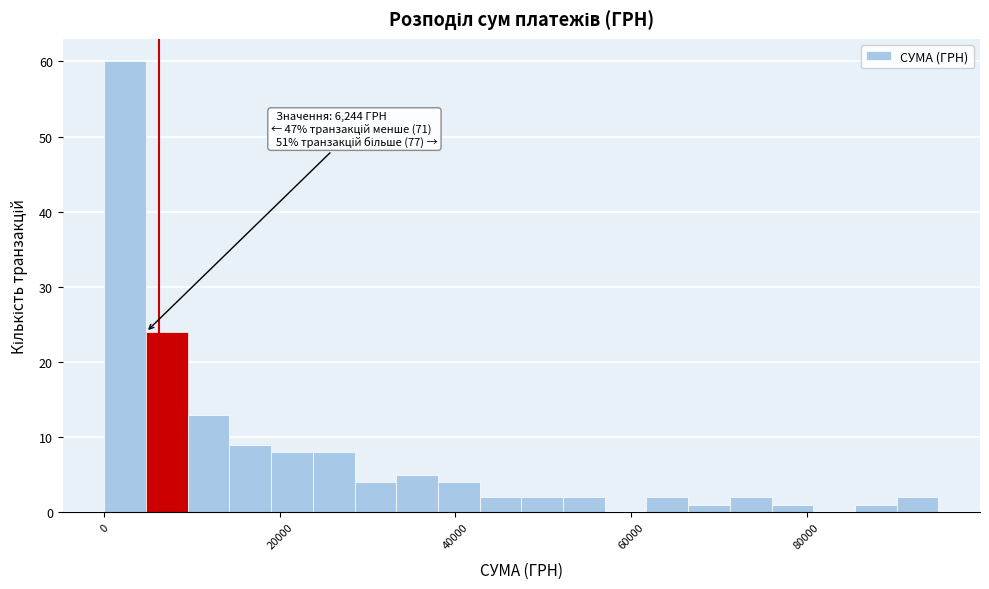

Around what value on the x-axis is the tallest bar? Give the approximate position of its centre, as read against the axis.

2000